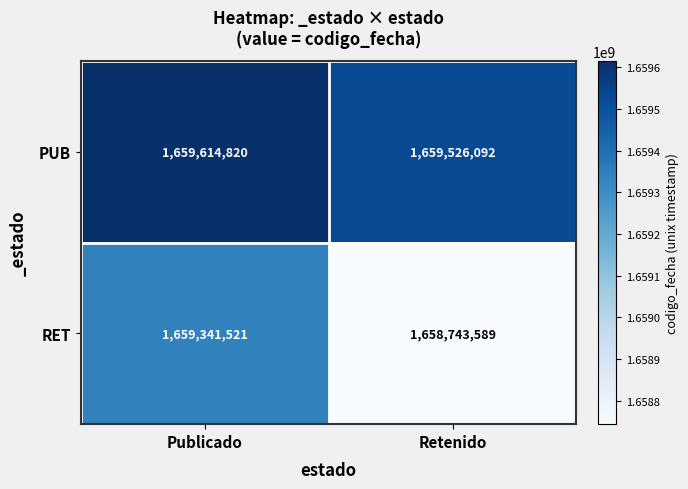

What value does the PUB series have at Retenido, to the nearest 50?

1659526100